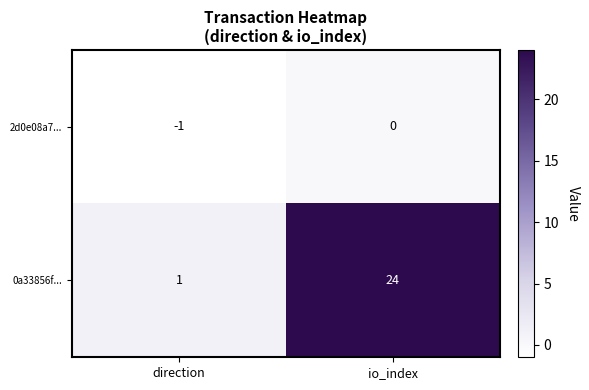

Which label corresponds to the smallest value in the chart?

direction